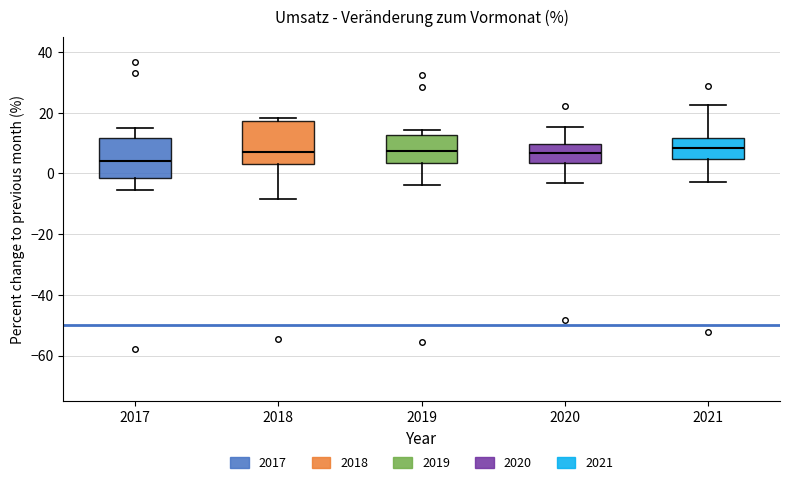

Which box's median line is the lowest?

2017